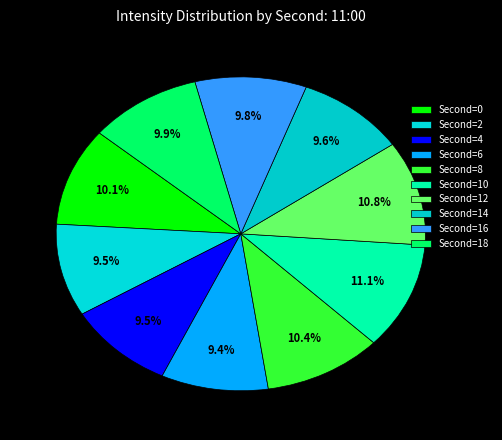

Count the number of slices in the pie.

10